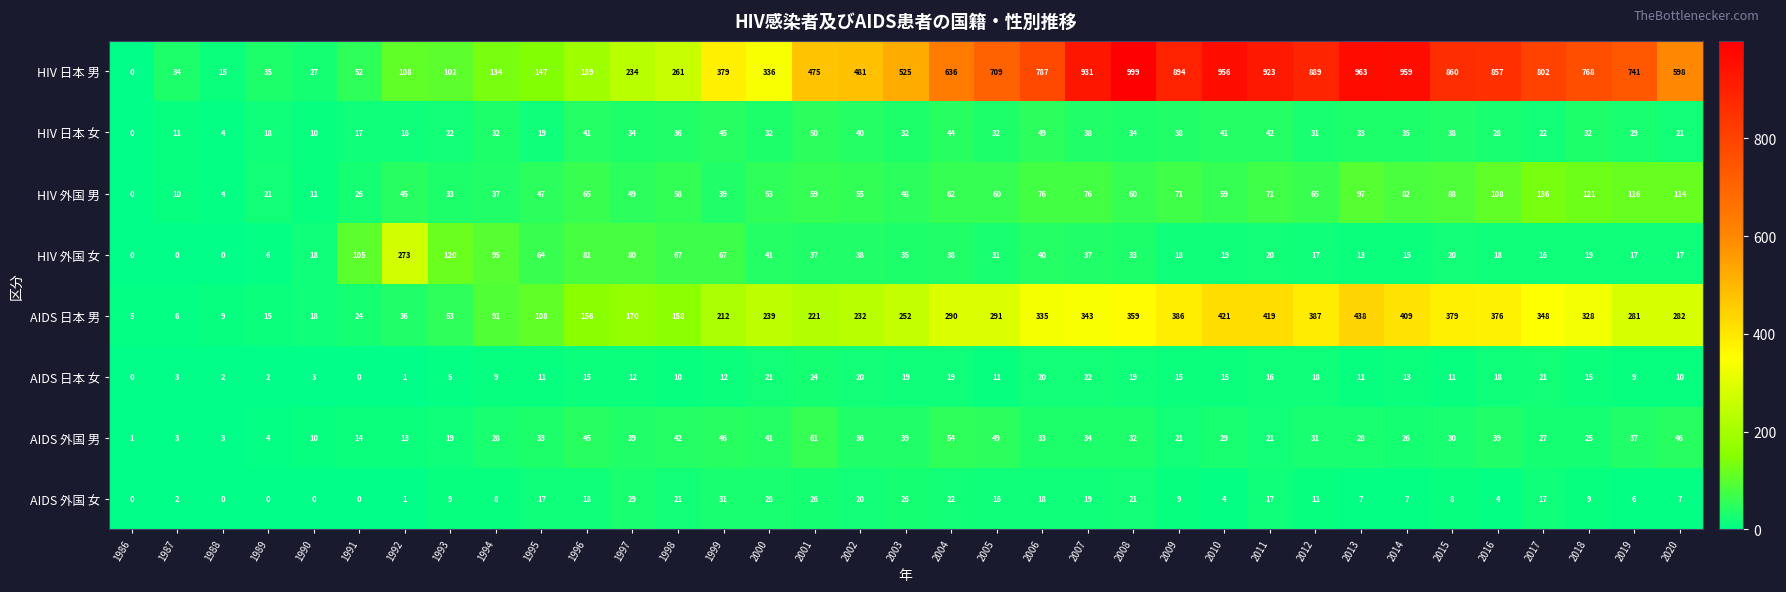

Which category has the lowest value in the HIV 外国 男 series?

1986